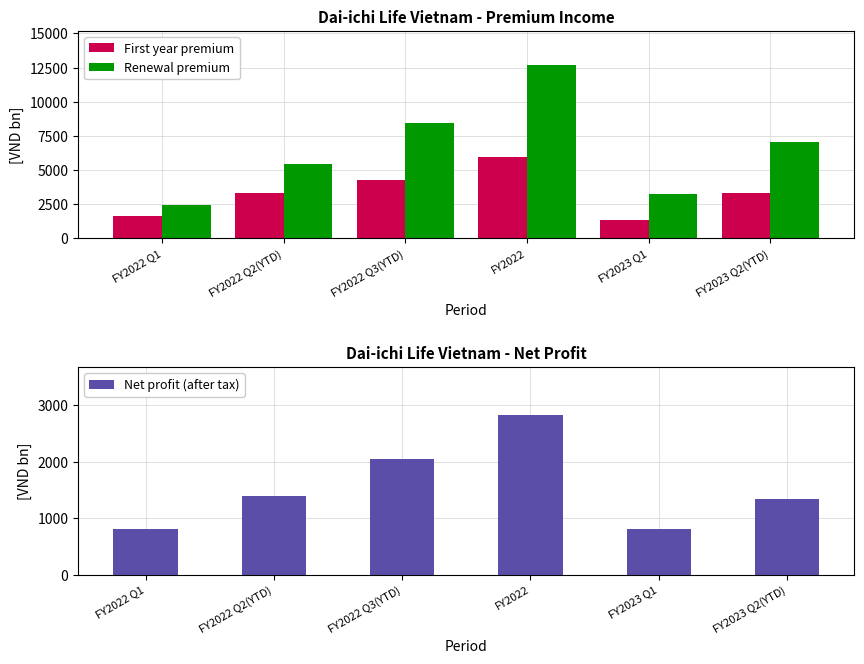

What is the label of the 6th bar from the right?

FY2022 Q1